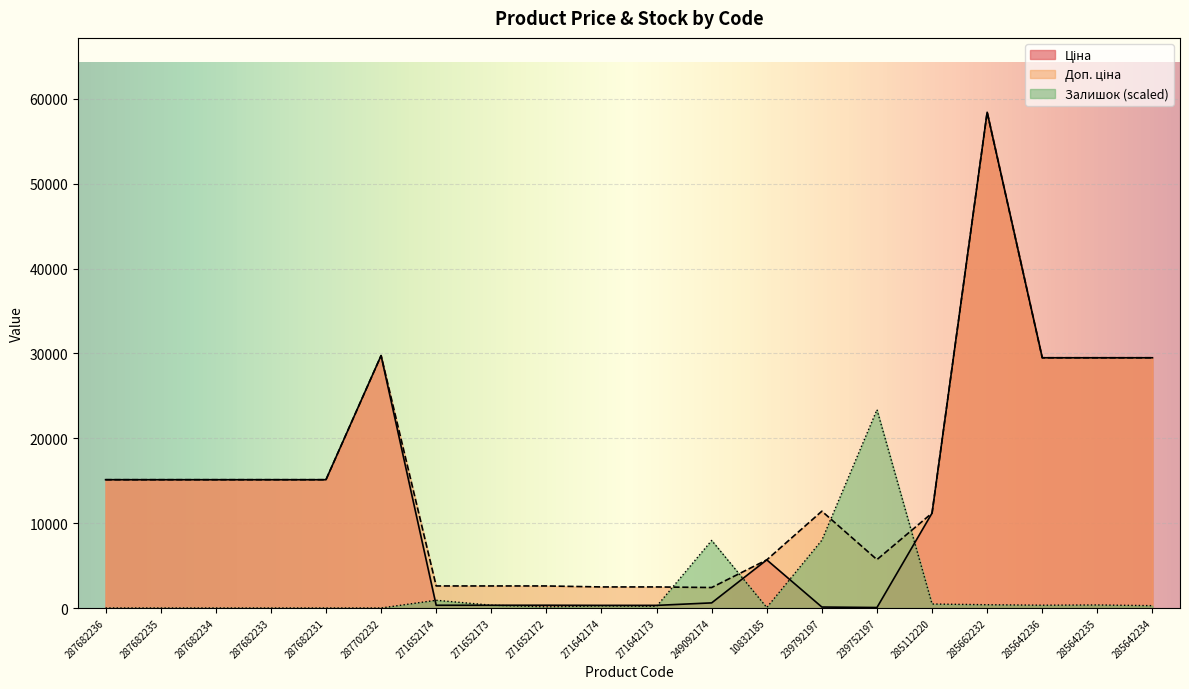

What is the lowest value of the Доп. ціна series?

2414.8